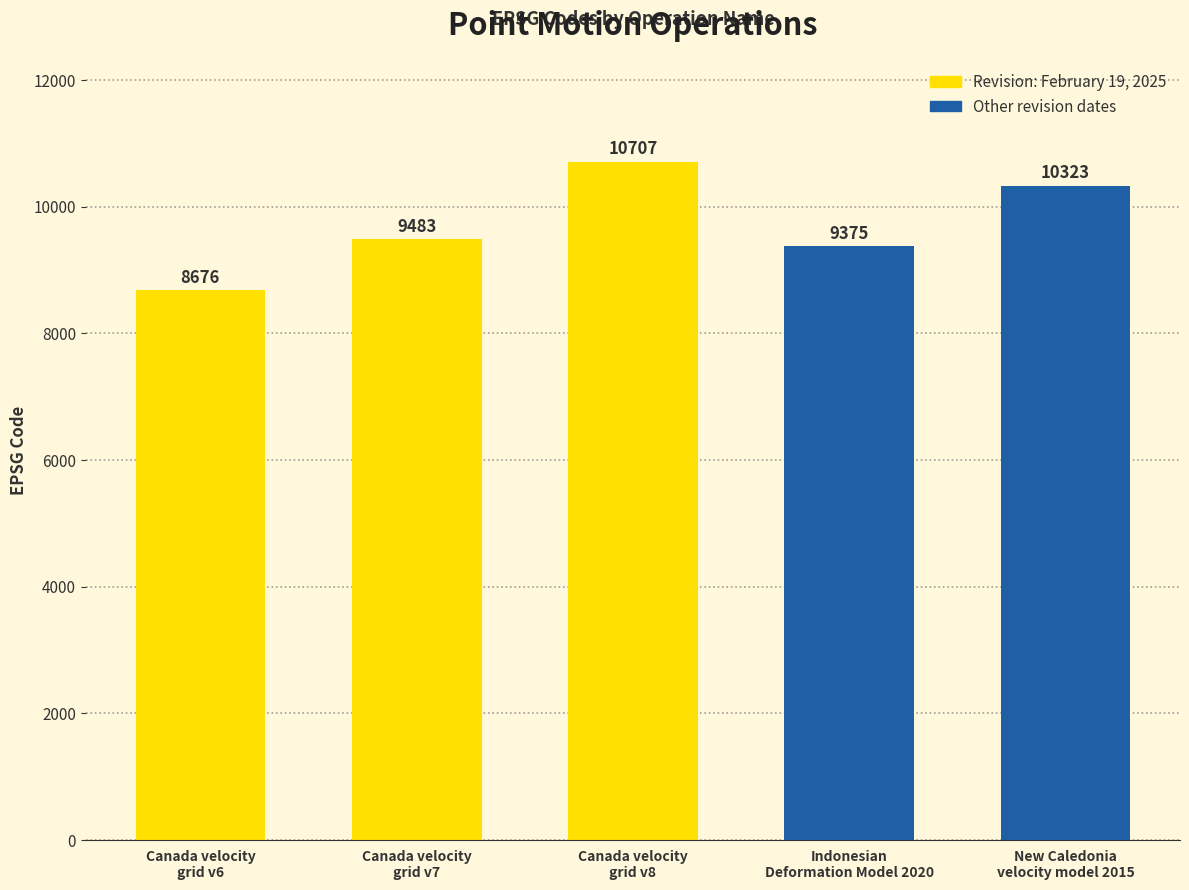

Rank the categories by value from highest to lowest.

Canada velocity
grid v8, New Caledonia
velocity model 2015, Canada velocity
grid v7, Indonesian
Deformation Model 2020, Canada velocity
grid v6